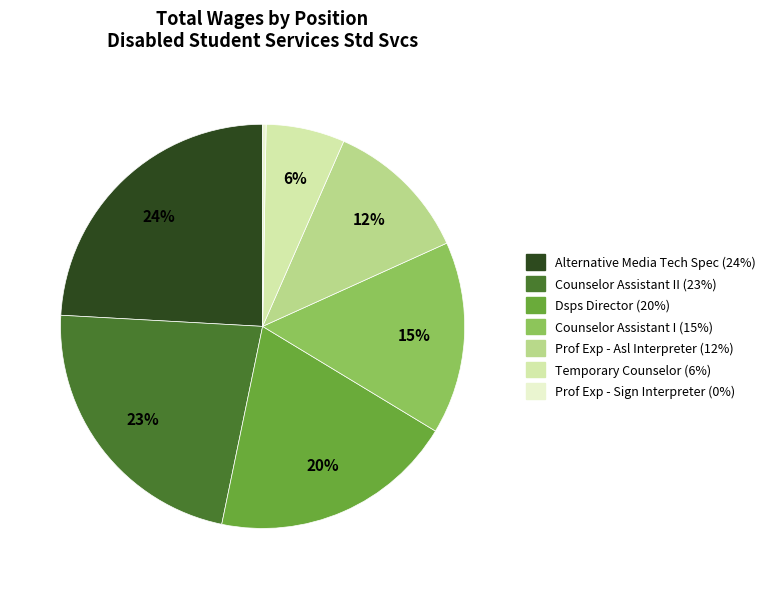

To the nearest percent, what is the difference between the largest and smallest slice percentages?

24%